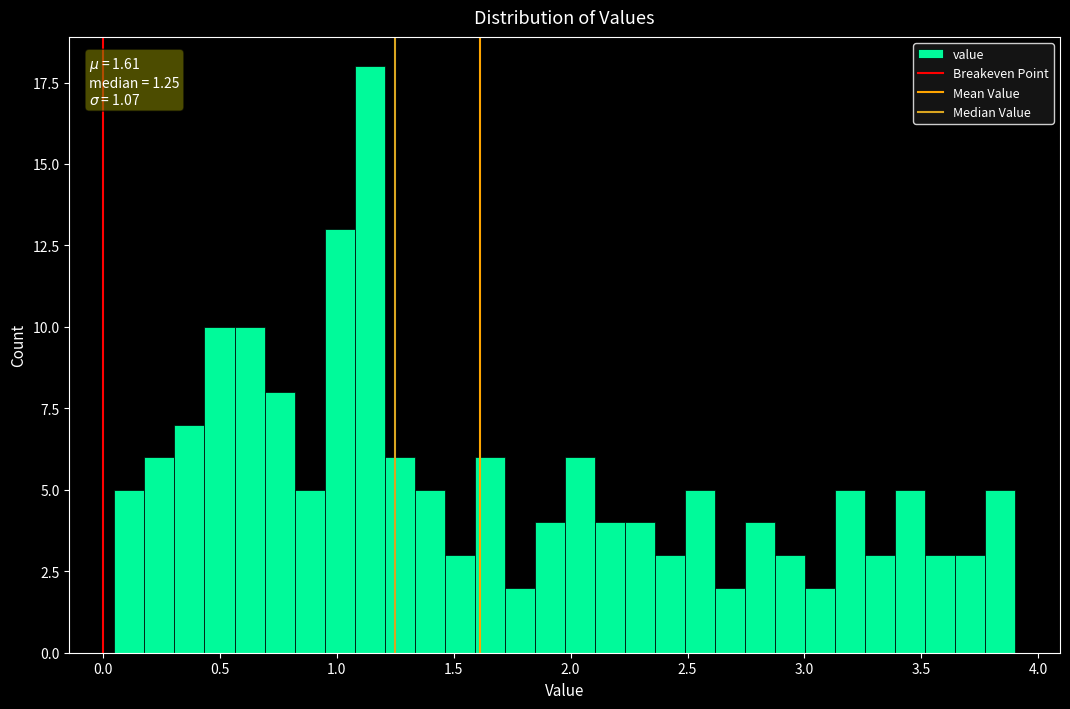

Around what value on the x-axis is the tallest bar? Give the approximate position of its centre, as read against the axis.

1.15